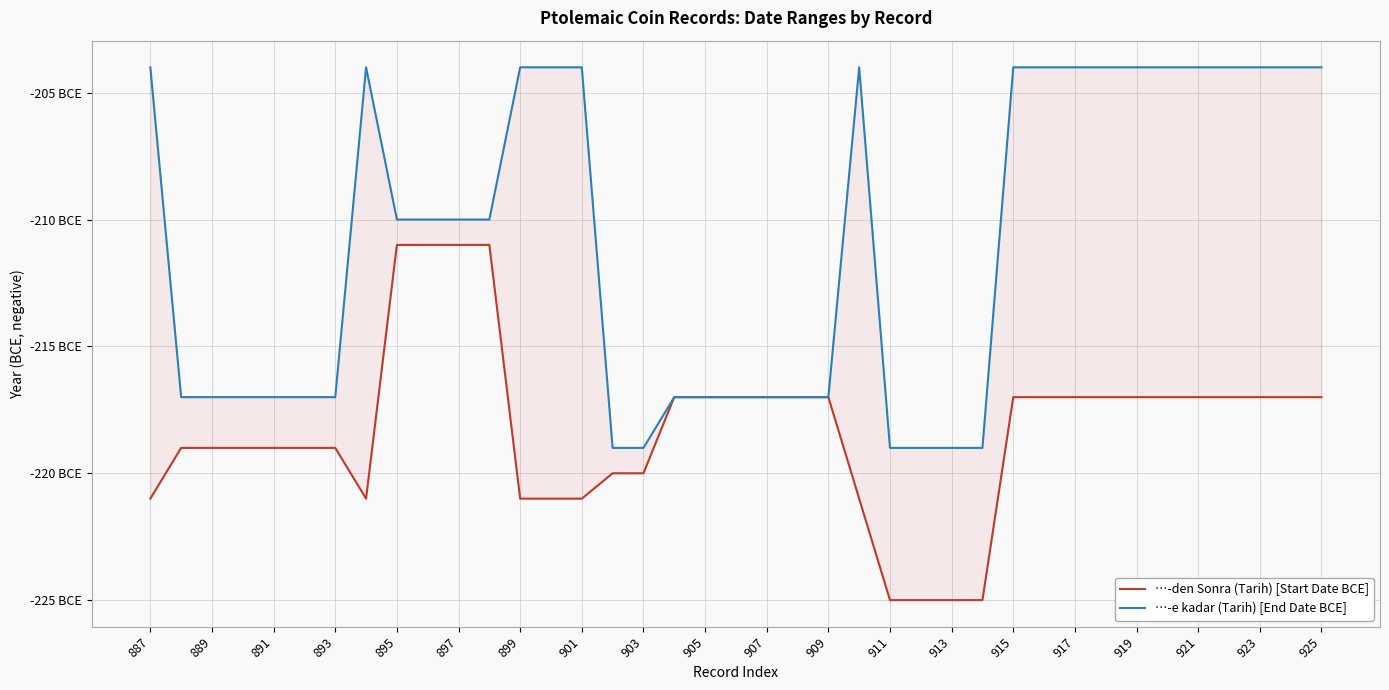

Rank the series by their maximum value, from lowest to highest.

…-den Sonra (Tarih) [Start Date BCE], …-e kadar (Tarih) [End Date BCE]